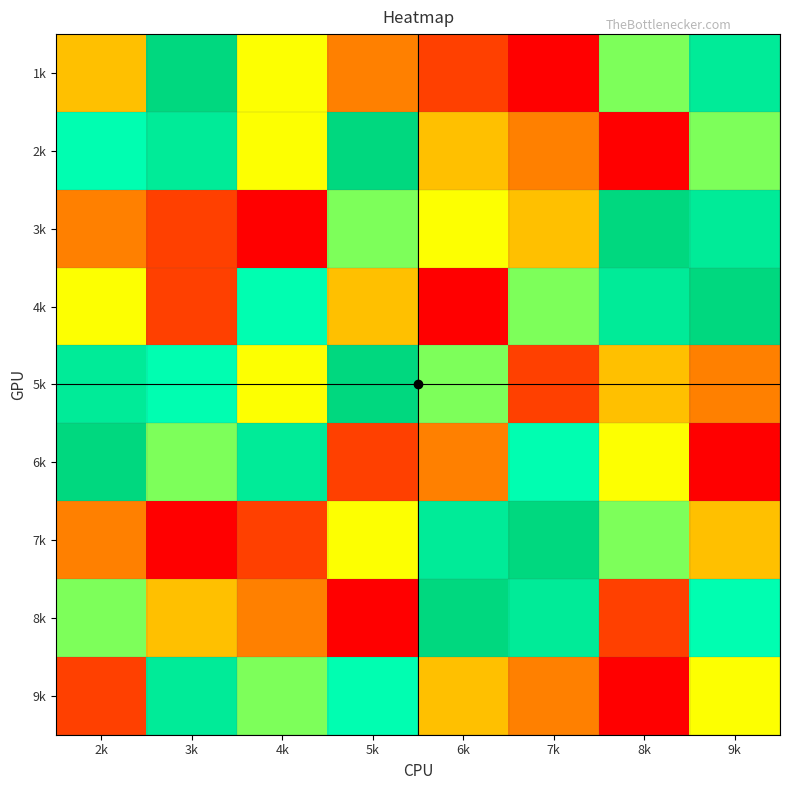

What is the smallest value displayed?

1